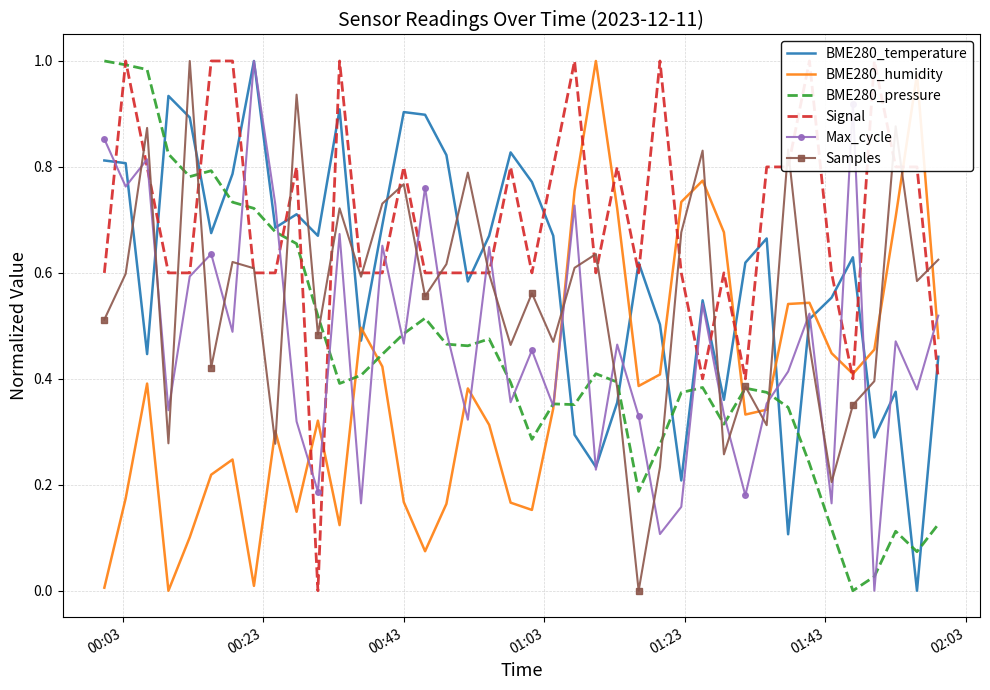

What is the difference between the maximum and minimum values in the BME280_humidity series?

1.0